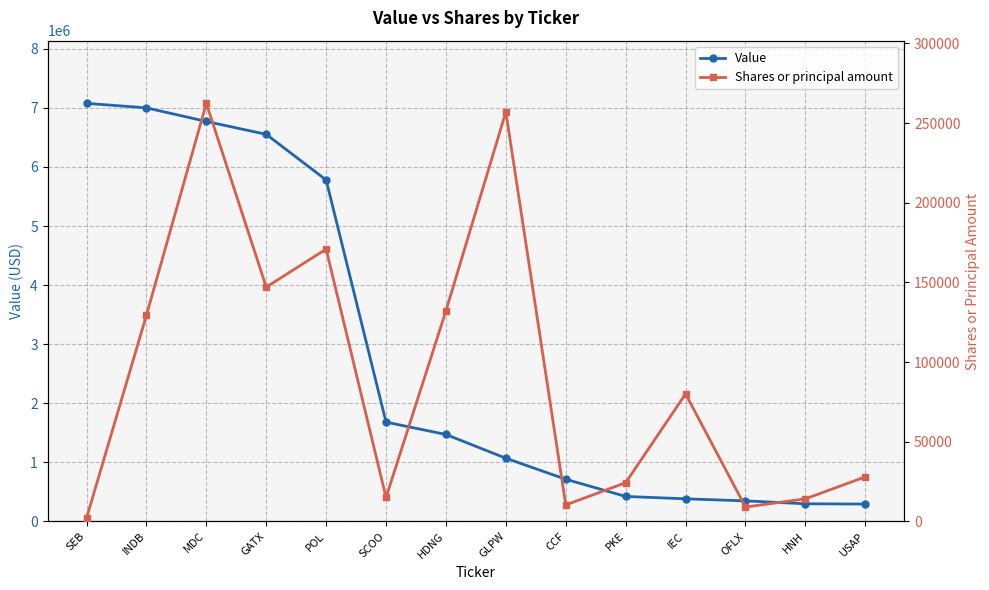

True or false: Value and Shares or principal amount intersect in this chart.

False